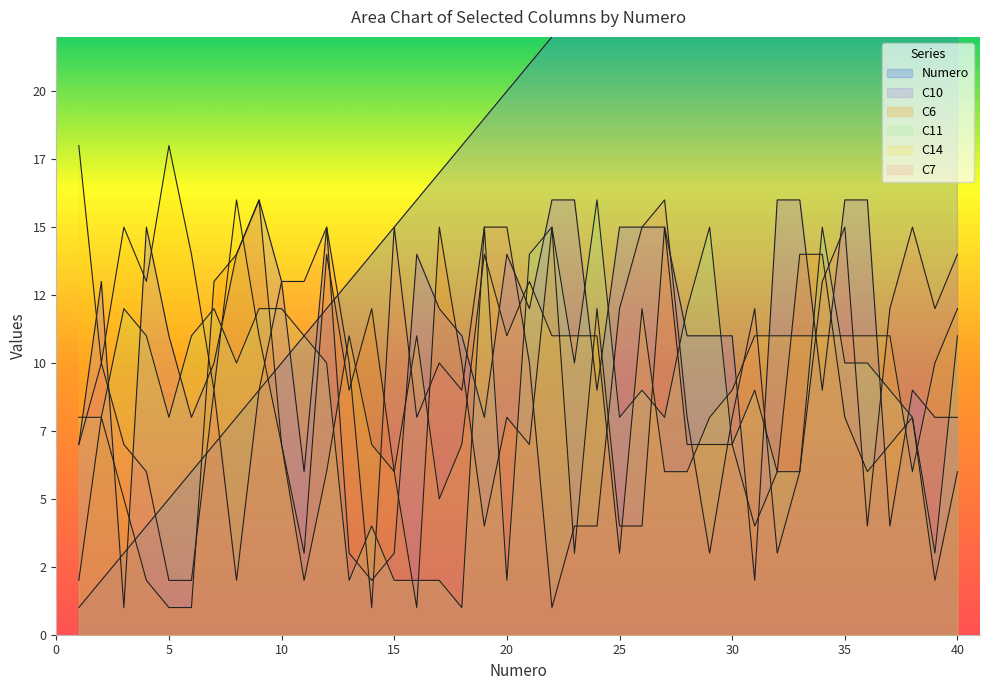

Reading left to right, transcribe all the data shown in this chart.

Numero: 1=1	2=2	3=3	4=4	5=5	6=6	7=7	8=8	9=9	10=10	11=11	12=12	13=13	14=14	15=15	16=16	17=17	18=18	19=19	20=20	21=21	22=22	23=23	24=24	25=25	26=26	27=27	28=28	29=29	30=30	31=31	32=32	33=33	34=34	35=35	36=36	37=37	38=38	39=39	40=40
C10: 1=7	2=13	3=1	4=15	5=11	6=8	7=10	8=14	9=16	10=13	11=6	12=15	13=3	14=2	15=3	16=14	17=12	18=11	19=8	20=14	21=12	22=16	23=16	24=9	25=15	26=15	27=15	28=11	29=11	30=11	31=2	32=16	33=16	34=9	35=16	36=16	37=4	38=9	39=8	40=8
C6: 1=2	2=8	3=5	4=2	5=1	6=1	7=13	8=14	9=16	10=7	11=3	12=14	13=9	14=12	15=6	16=1	17=15	18=10	19=4	20=8	21=7	22=15	23=3	24=12	25=4	26=4	27=15	28=7	29=7	30=7	31=4	32=6	33=14	34=14	35=8	36=6	37=7	38=8	39=2	40=6
C11: 1=8	2=8	3=12	4=11	5=8	6=11	7=12	8=10	9=12	10=12	11=11	12=10	13=2	14=4	15=2	16=2	17=2	18=1	19=15	20=2	21=14	22=15	23=10	24=16	25=8	26=9	27=8	28=12	29=15	30=7	31=9	32=6	33=6	34=15	35=10	36=10	37=9	38=8	39=3	40=11
C14: 1=18	2=10	3=15	4=13	5=18	6=14	7=9	8=16	9=11	10=7	11=2	12=6	13=11	14=7	15=6	16=11	17=5	18=7	19=14	20=11	21=13	22=11	23=11	24=11	25=3	26=12	27=6	28=6	29=8	30=9	31=11	32=11	33=11	34=11	35=11	36=11	37=11	38=6	39=10	40=12
C7: 1=7	2=10	3=7	4=6	5=2	6=2	7=9	8=2	9=9	10=13	11=13	12=15	13=10	14=1	15=15	16=8	17=10	18=9	19=15	20=15	21=10	22=1	23=4	24=4	25=12	26=15	27=16	28=8	29=3	30=8	31=12	32=3	33=6	34=13	35=15	36=4	37=12	38=15	39=12	40=14